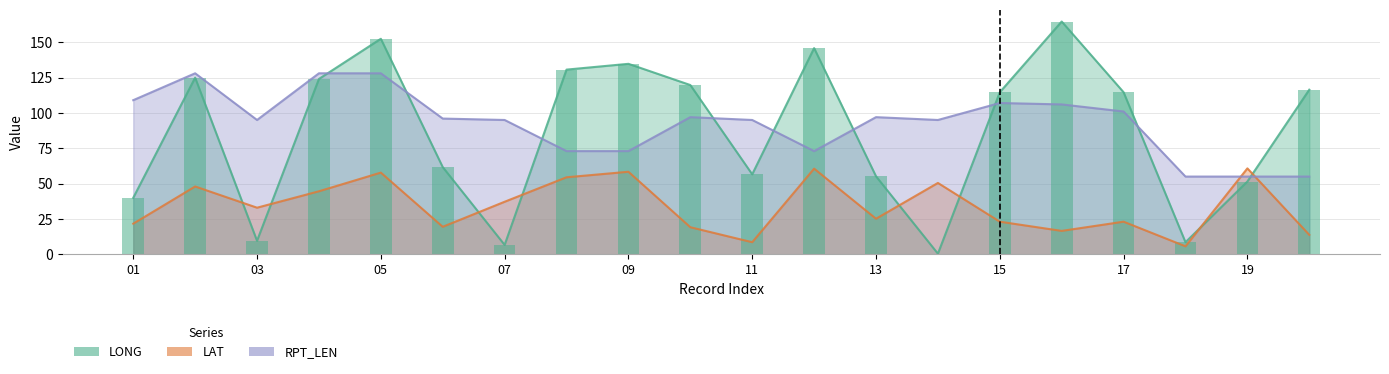

Reading left to right, what are all the values shown in this chart?

LONG: 40.0	124.9	9.6	124.0	152.4	61.7	6.7	130.6	134.7	119.7	56.6	145.8	55.2	0.5	114.6	164.6	114.6	8.6	51.5	116.4
LAT: 21.7	48.0	33.0	44.6	57.8	19.5	37.2	54.5	58.4	19.2	8.6	60.6	25.2	50.5	23.1	16.6	23.1	5.7	60.8	13.8
RPT_LEN: 109.0	128.0	95.0	128.0	128.0	96.0	95.0	73.0	73.0	97.0	95.0	73.0	97.0	95.0	107.0	106.0	101.0	55.0	55.0	55.0